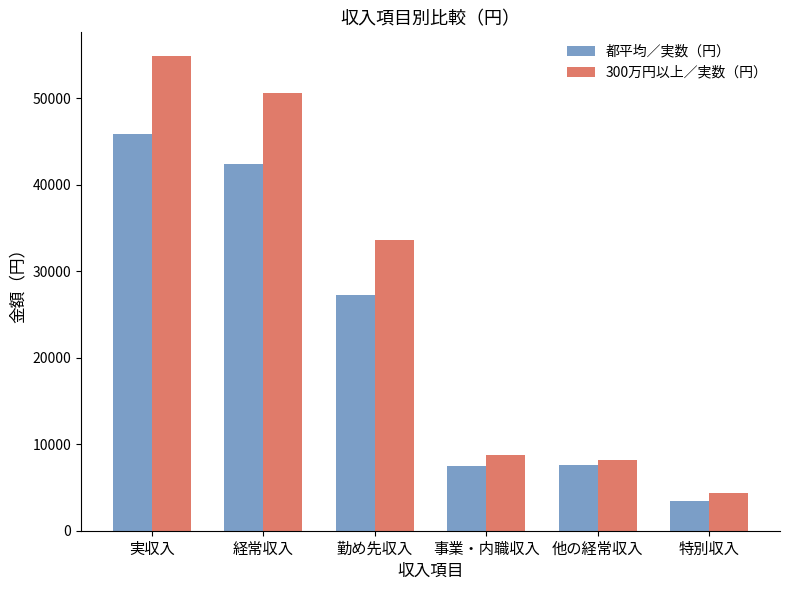

How many series are shown in this chart?

2